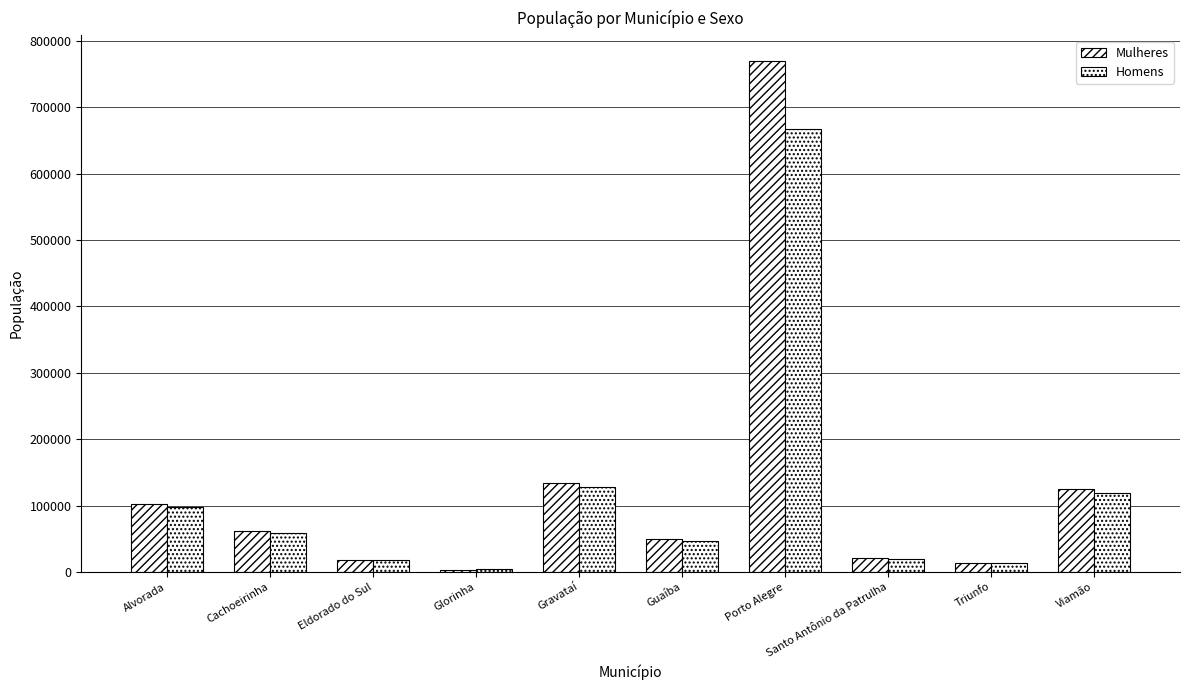

How many data points in Mulheres are less than 62327?

5